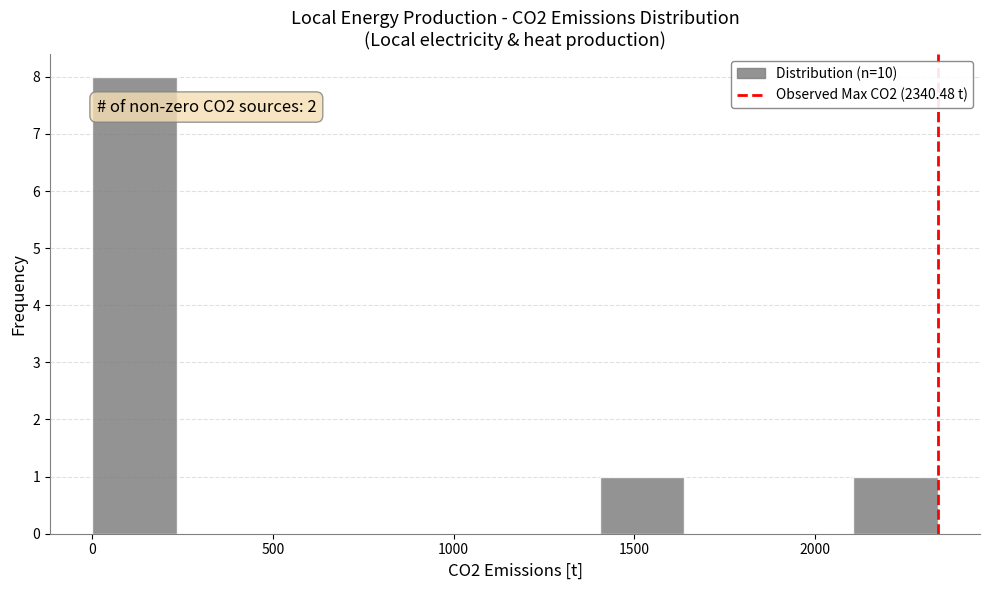

Over which range of the x-axis is the bar tallest?

0 to 250